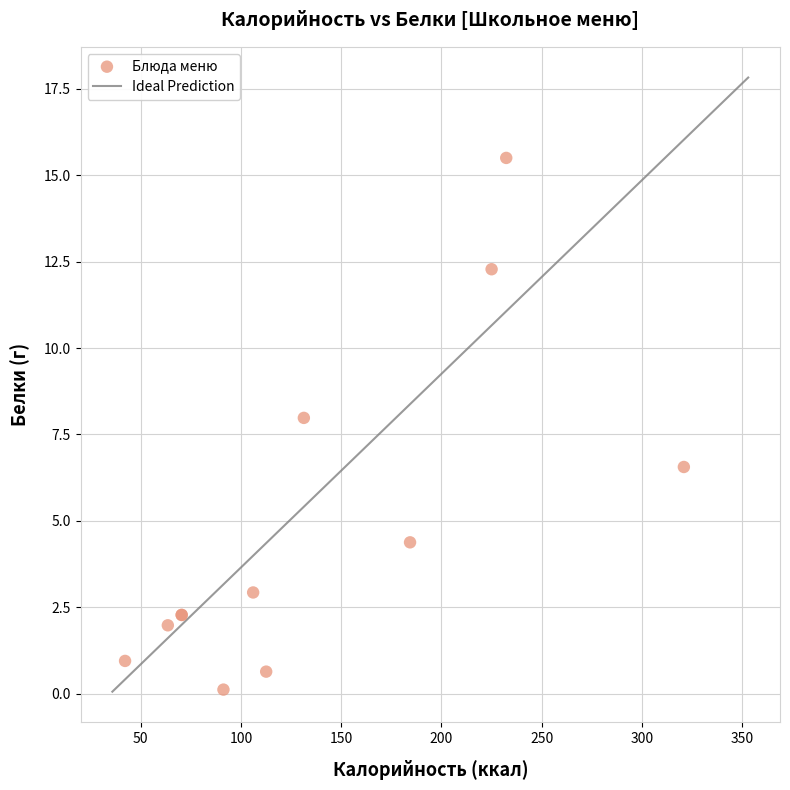

What Y value in the scatter plot is closest to 7?

6.6